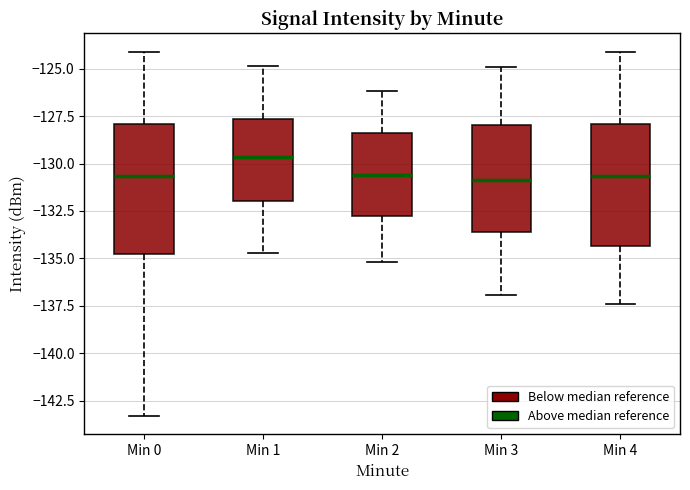

Reading left to right, read every box against the y-axis: the position of its median line, the range the box covers, and the ends of its whiskers. The values are not printed on the chart, so give them approximately, as read against the axis.

Min 0: median -130.5, box -134.5 to -128.0, whiskers -143.5 to -124.0
Min 1: median -129.5, box -132.0 to -127.5, whiskers -134.5 to -125.0
Min 2: median -130.5, box -132.5 to -128.5, whiskers -135.0 to -126.0
Min 3: median -131.0, box -133.5 to -128.0, whiskers -137.0 to -125.0
Min 4: median -130.5, box -134.5 to -128.0, whiskers -137.5 to -124.0